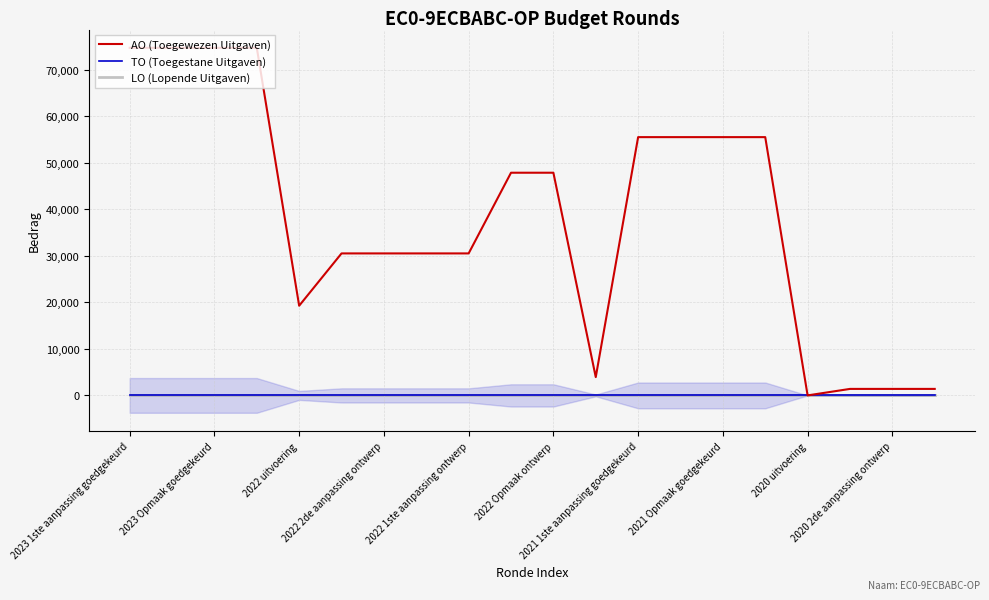

The TO (Toegestane Uitgaven) series shows 0 at 15. True or false?

True